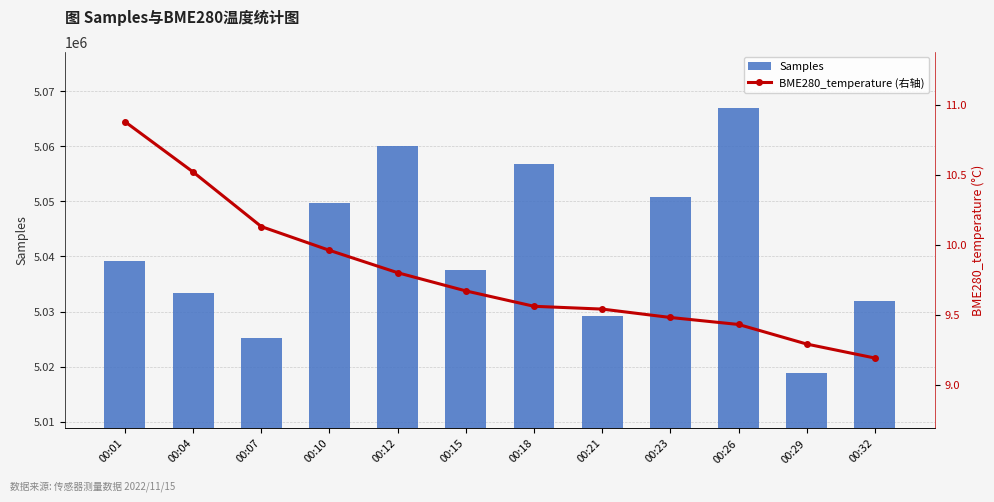

Is the value of BME280_temperature (右轴) at 00:15 greater than the value of Samples at 00:26?

No